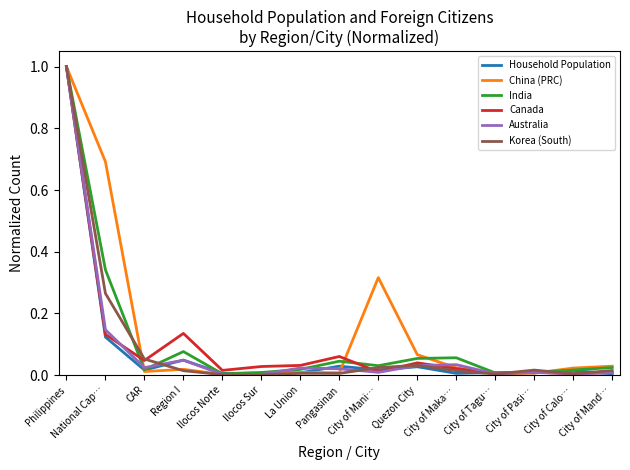

Which series has the largest total across all categories?

China (PRC)